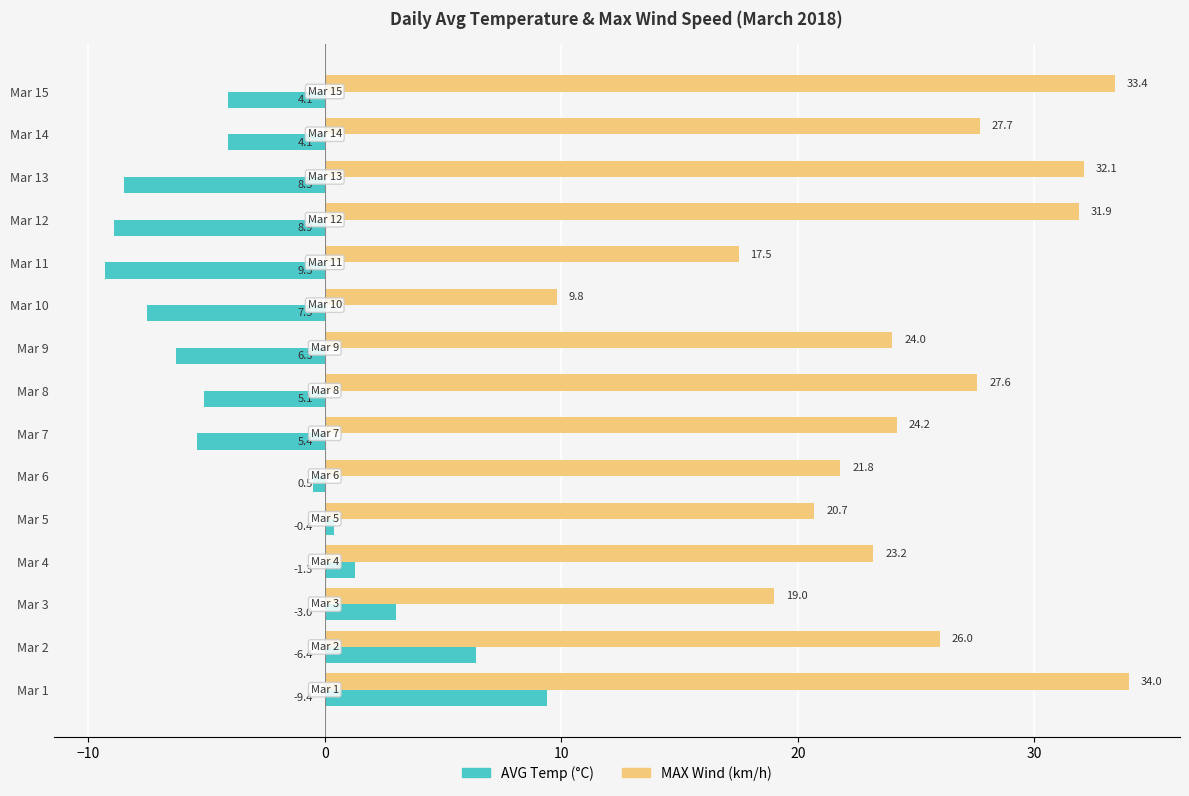

What is the sum of all AVG Temp (°C) values?

-39.2